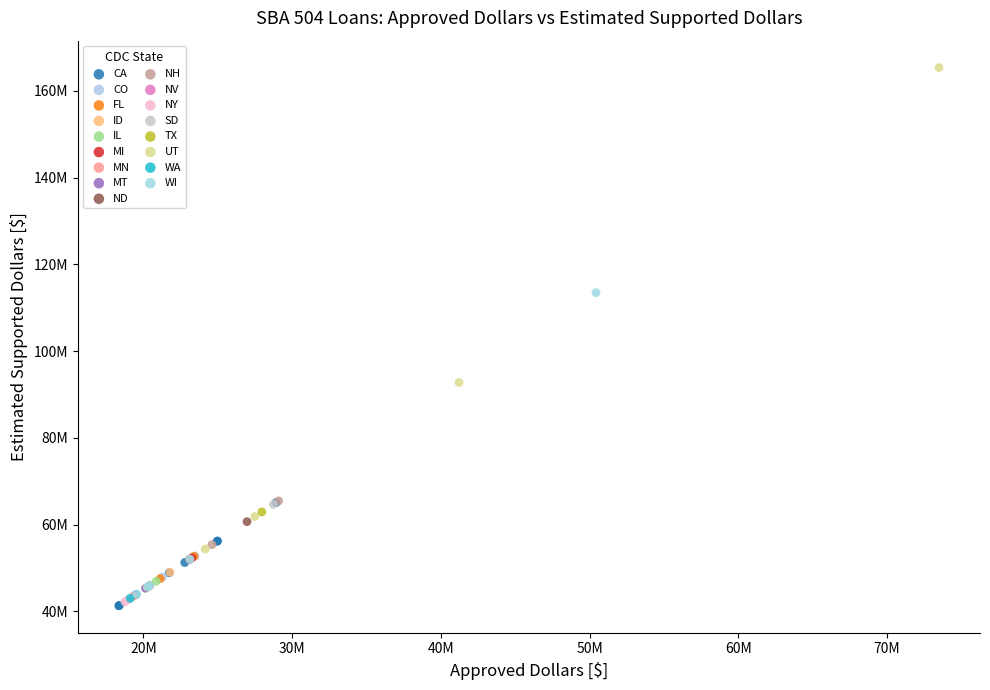

What are all the series names shown in the legend?

CA, CO, FL, ID, IL, MI, MN, MT, ND, NH, NV, NY, SD, TX, UT, WA, WI